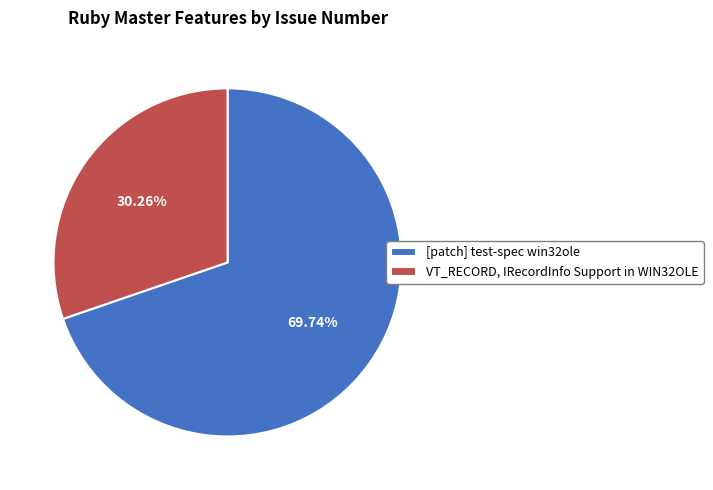

How many slices are in this pie chart?

2